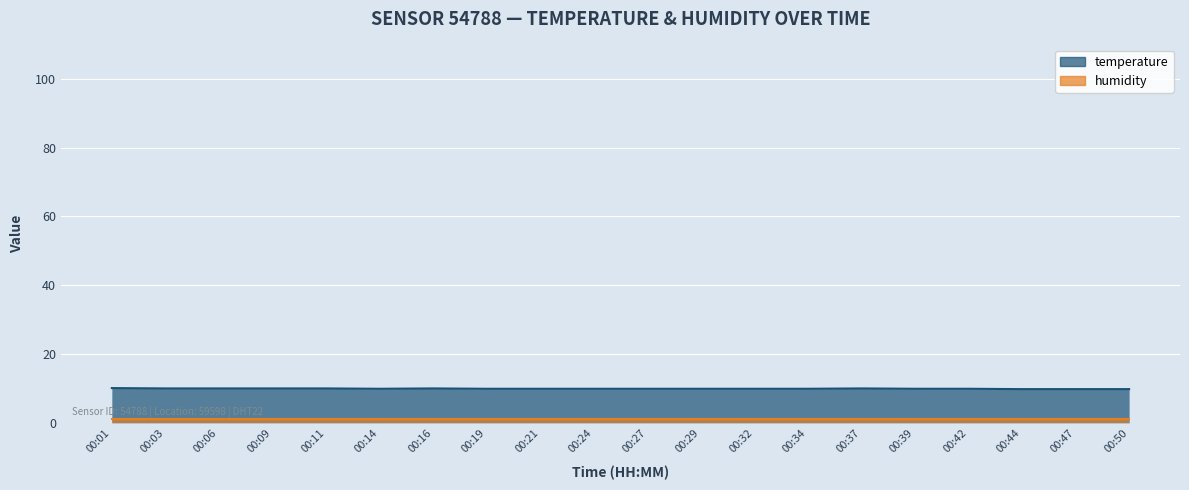

What is the difference between the maximum and second lowest values?

0.3